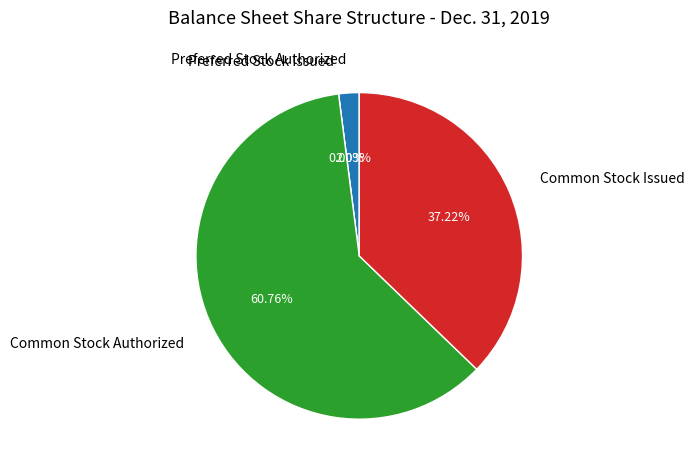

How many slices are in this pie chart?

4